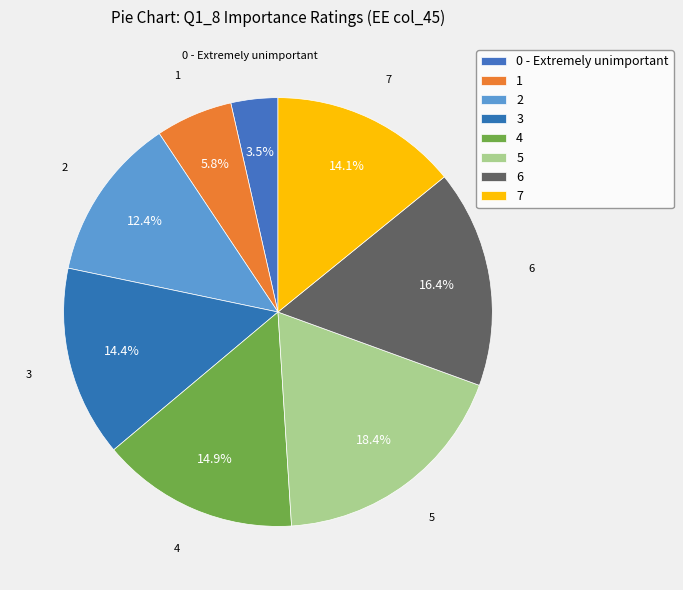

Is it true that 5 is 5% of the pie?

False